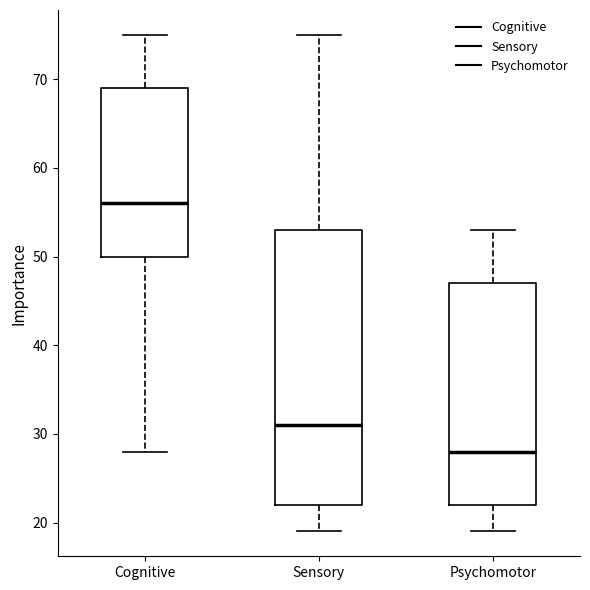

Reading left to right, read every box against the y-axis: the position of its median line, the range the box covers, and the ends of its whiskers. The values are not printed on the chart, so give them approximately, as read against the axis.

Cognitive: median 56, box 50 to 69, whiskers 28 to 75
Sensory: median 31, box 22 to 53, whiskers 19 to 75
Psychomotor: median 28, box 22 to 47, whiskers 19 to 53